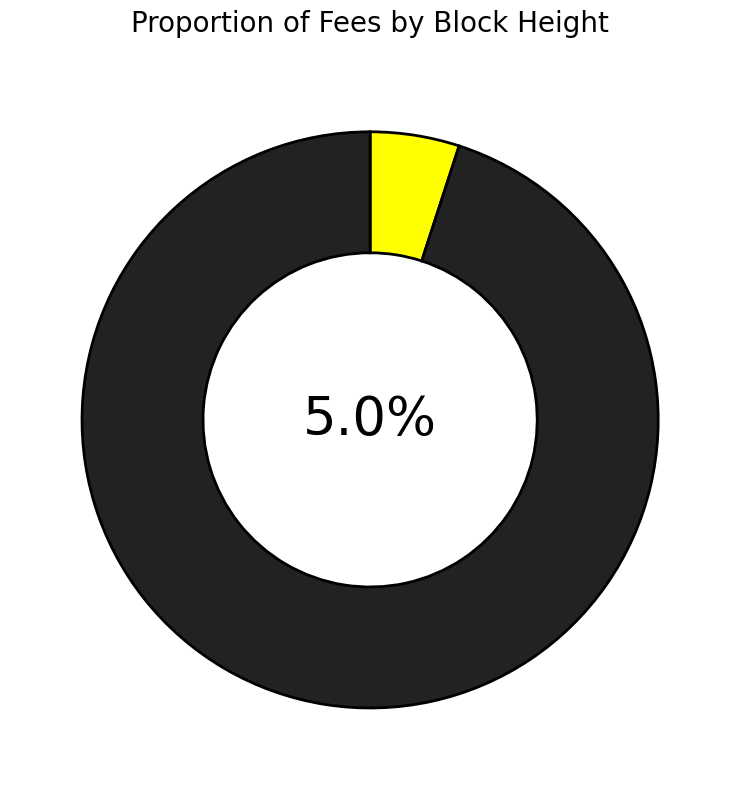

Which slice is the smallest?

4459